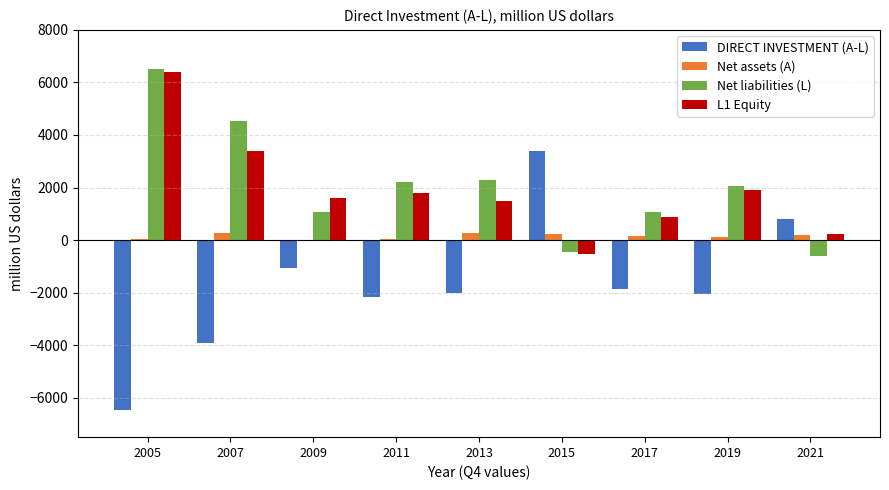

How many positive values does the Net liabilities (L) series have?

7